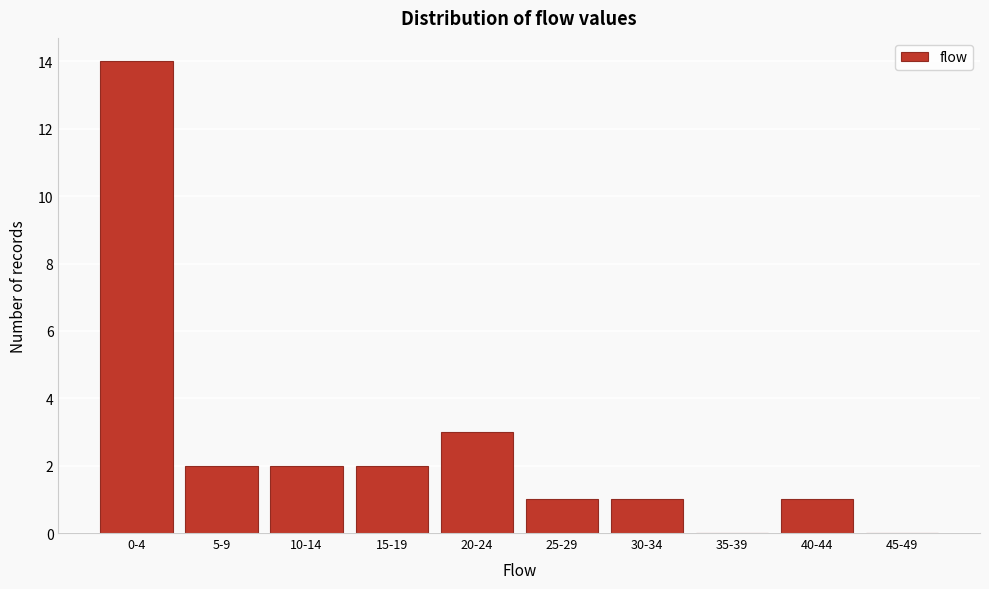

Reading right to left, list all the values displayed in this chart.

45-49=0	40-44=1	35-39=0	30-34=1	25-29=1	20-24=3	15-19=2	10-14=2	5-9=2	0-4=14